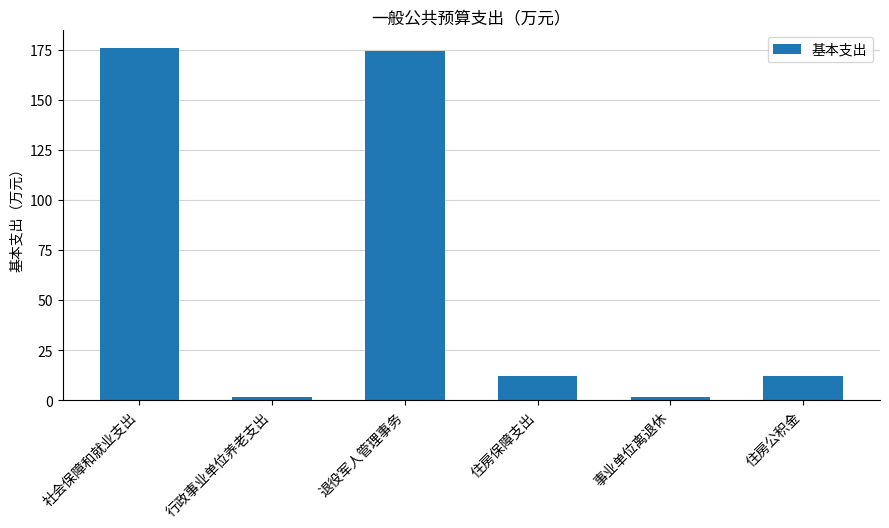

Read the value at 社会保障和就业支出.

175.8